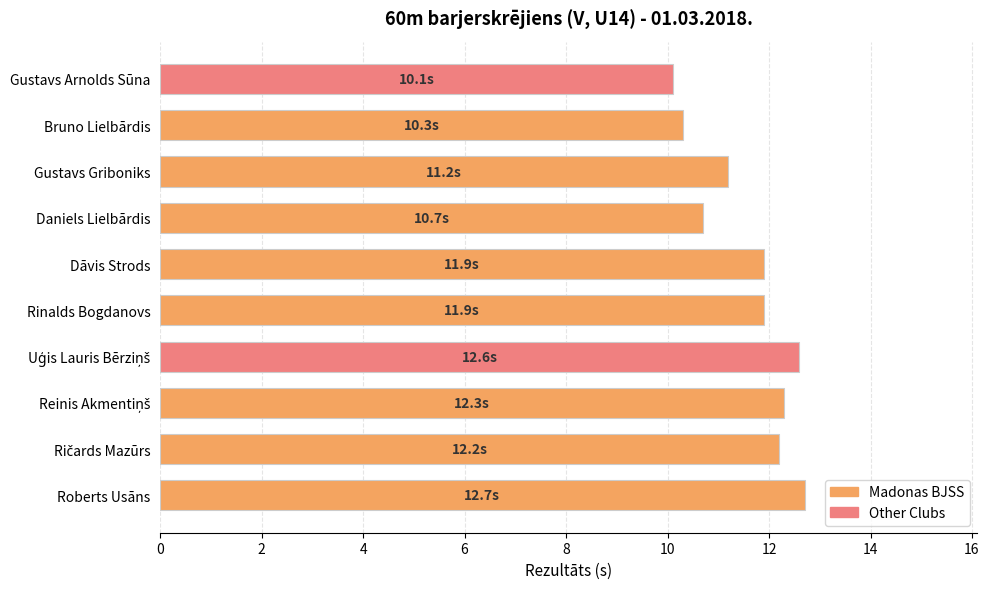

What value does the data have at Dāvis Strods?

11.9